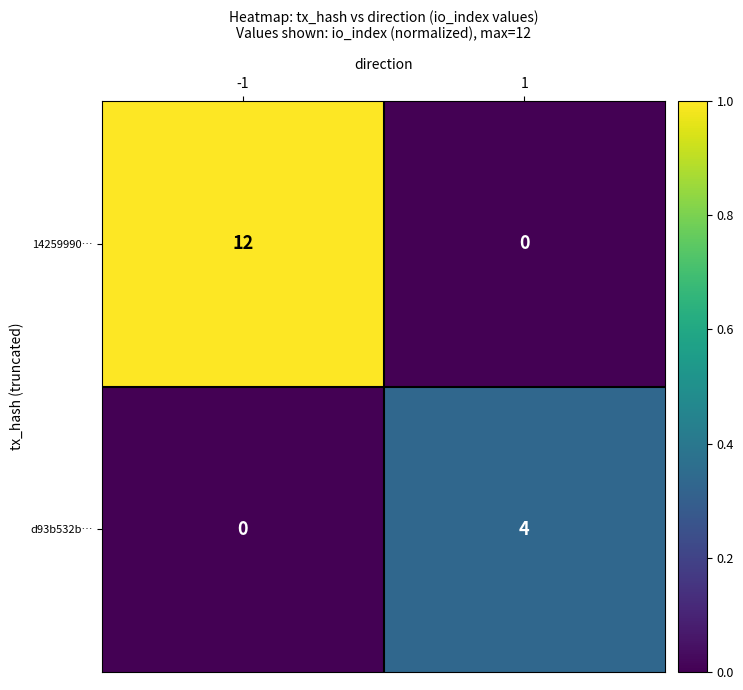

Which series changed the most between -1 and 1?

14259990…